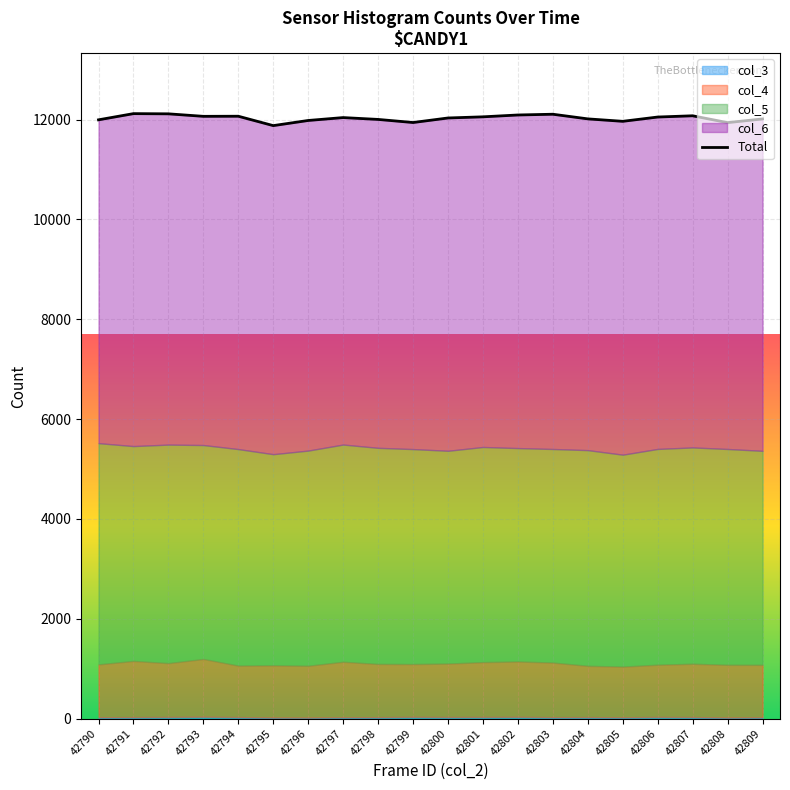

Reading left to right, list all the values displayed in this chart.

11996	12120	12116	12066	12068	11880	11983	12041	12004	11942	12033	12056	12093	12108	12015	11966	12052	12077	11940	12014